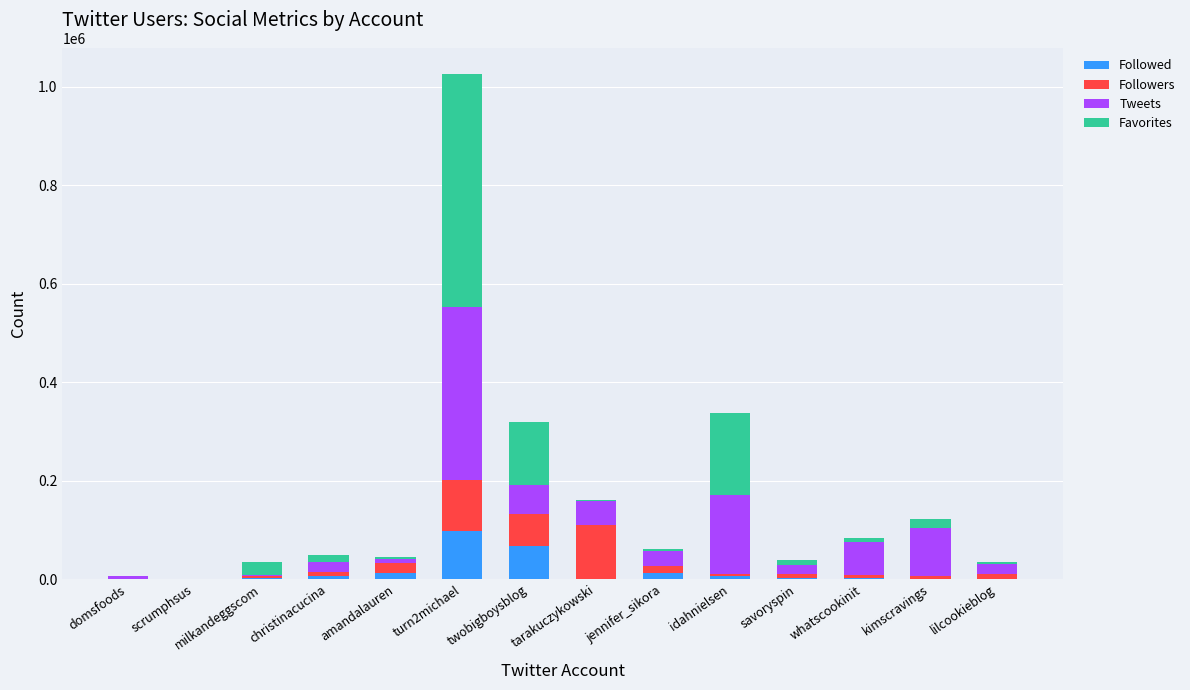

At which category is the sum across all series the highest?

turn2michael